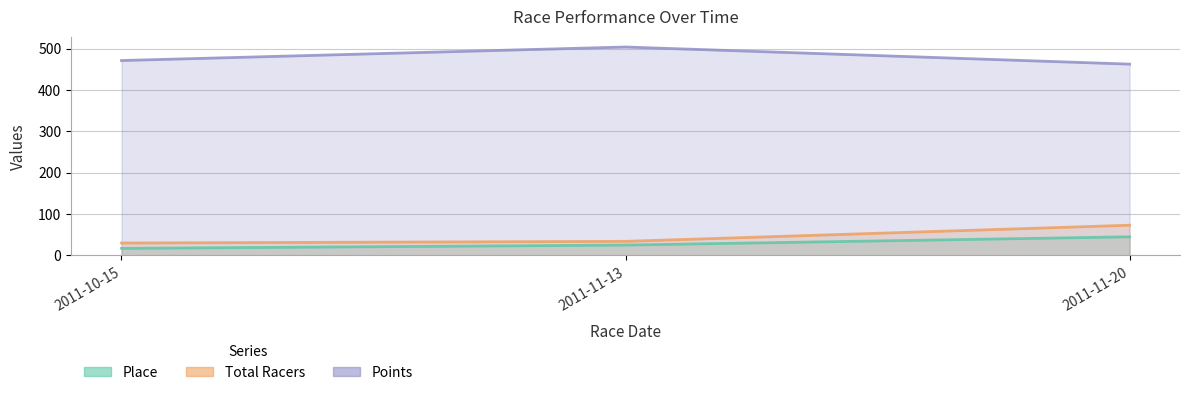

The Total Racers series shows 34.0 at 2011-11-13. True or false?

True